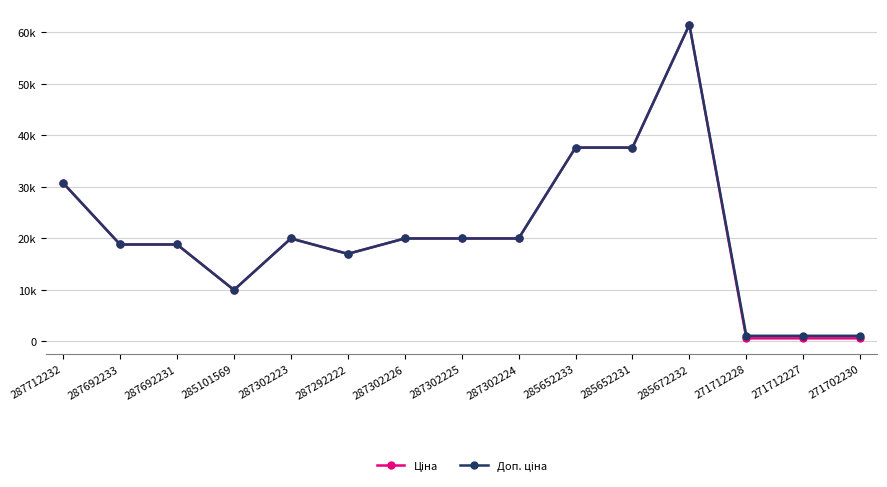

True or false: Доп. ціна and Ціна intersect in this chart.

False